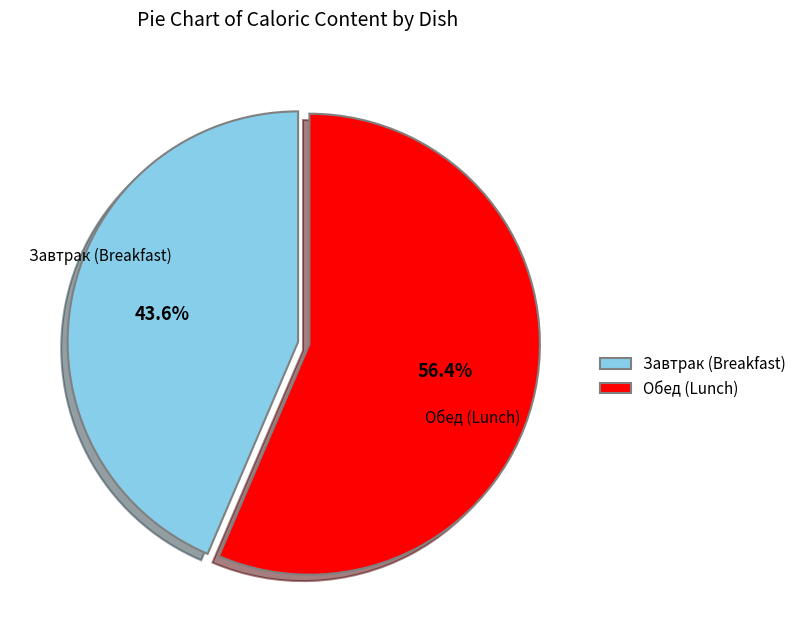

Is the sum of Завтрак (Breakfast) and Обед (Lunch) greater than half?

Yes